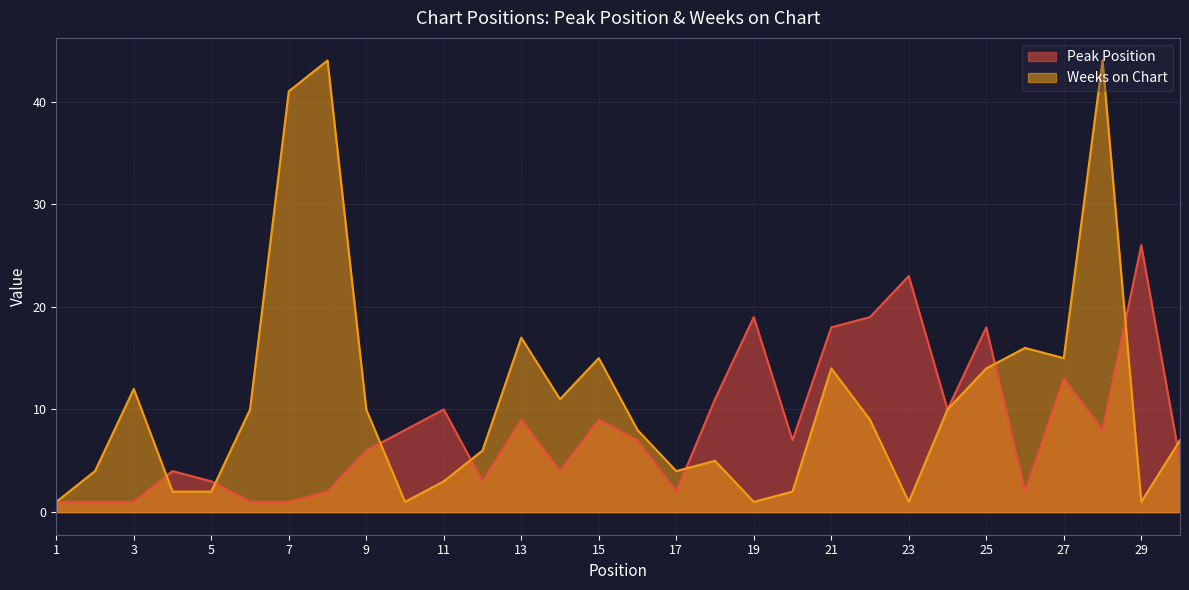

True or false: Peak Position has a value of 5 at 18.

False